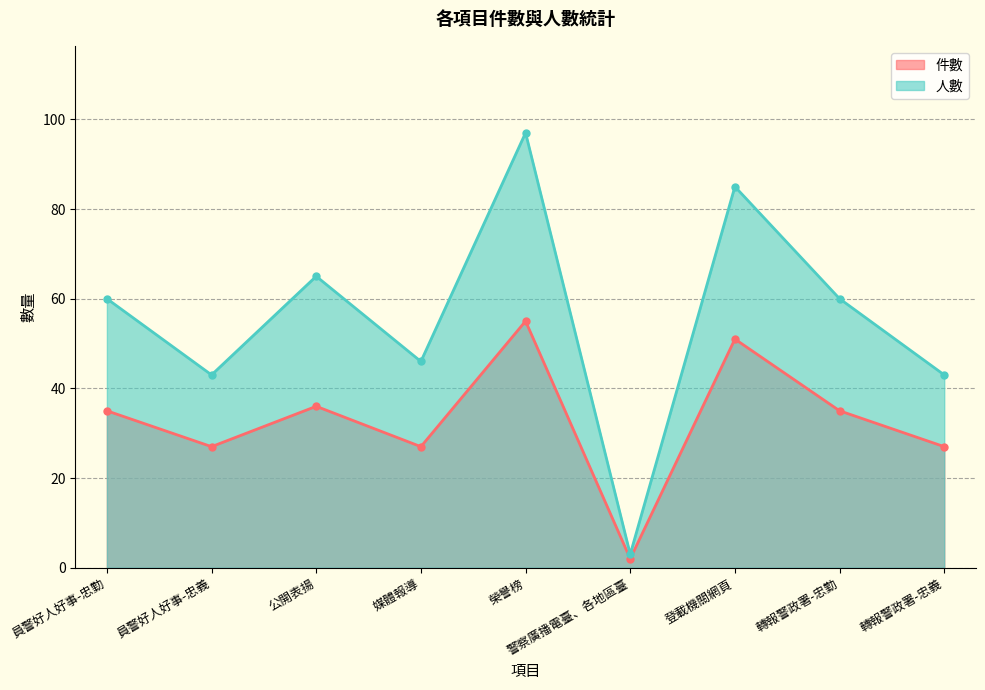

True or false: 件數 has a value of 14 at 轉報警政署-忠義.

False